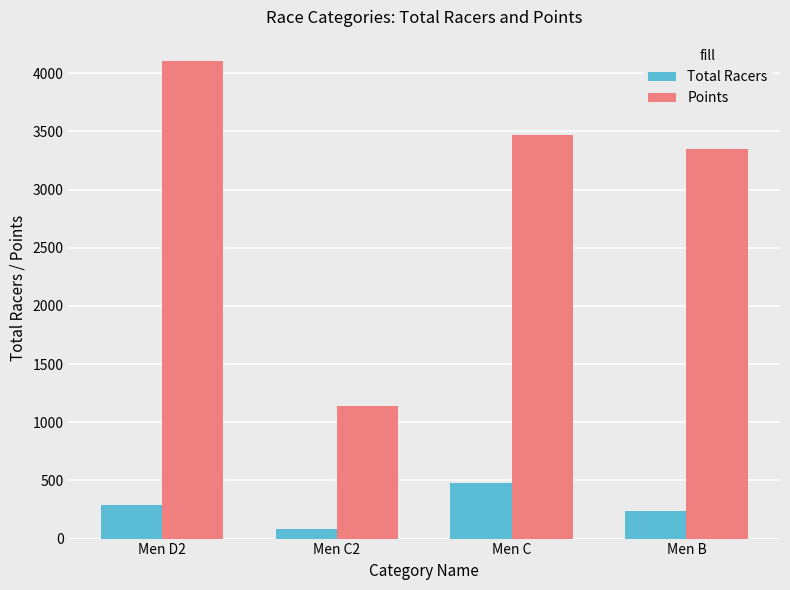

Where is Points nearest to the value 2622?

Men B